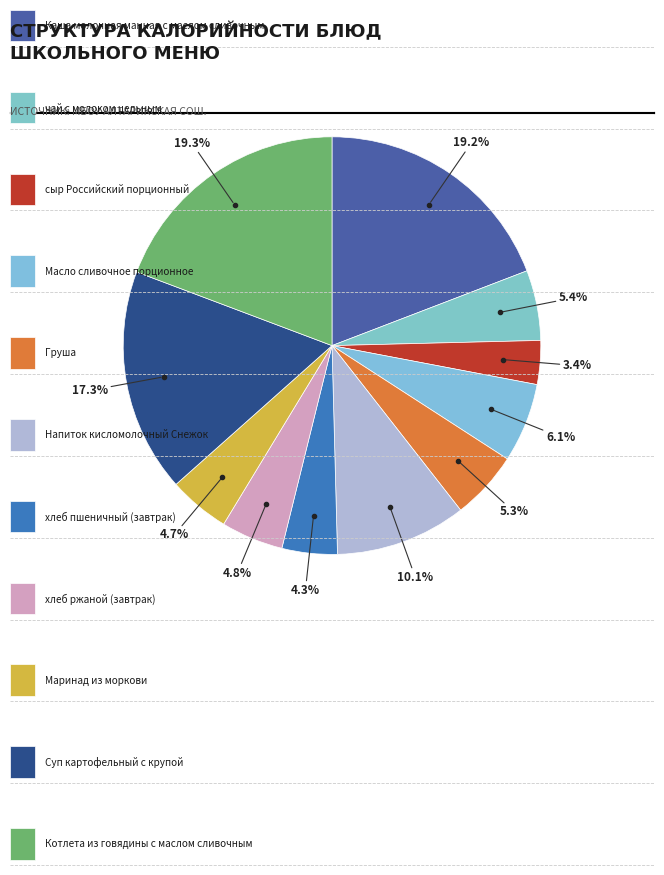

To the nearest percent, what is the average slice percentage?

9%